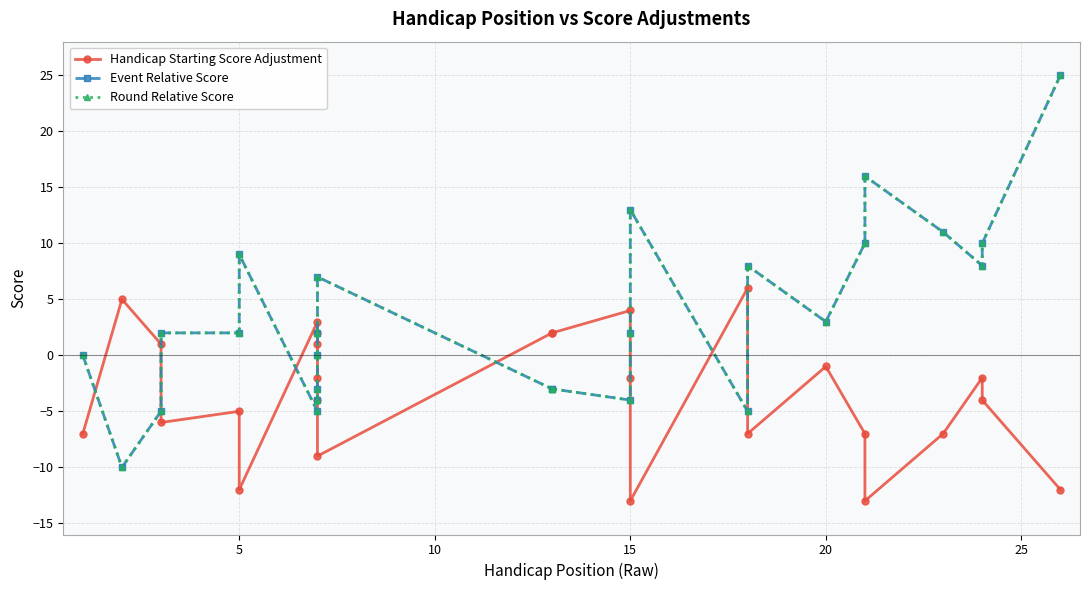

Rank the series by their maximum value, from lowest to highest.

Handicap Starting Score Adjustment, Event Relative Score, Round Relative Score